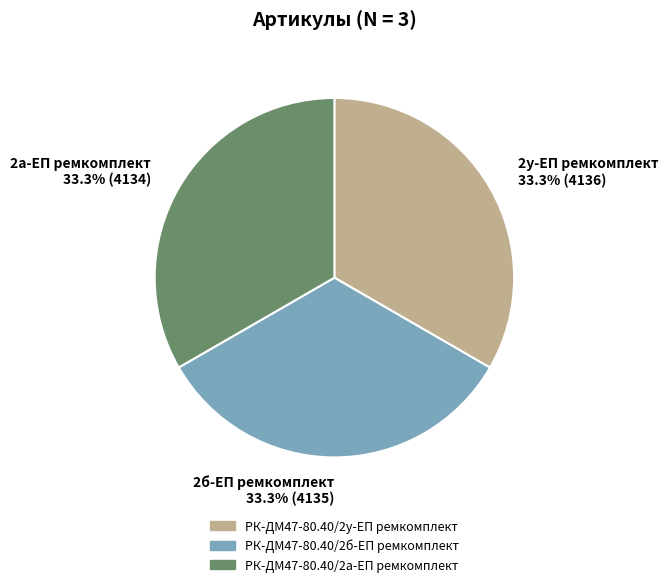

What is the ratio of the value at 2а-ЕП ремкомплект 33.3% (4134) to the value at 2б-ЕП ремкомплект 33.3% (4135)?

1.0